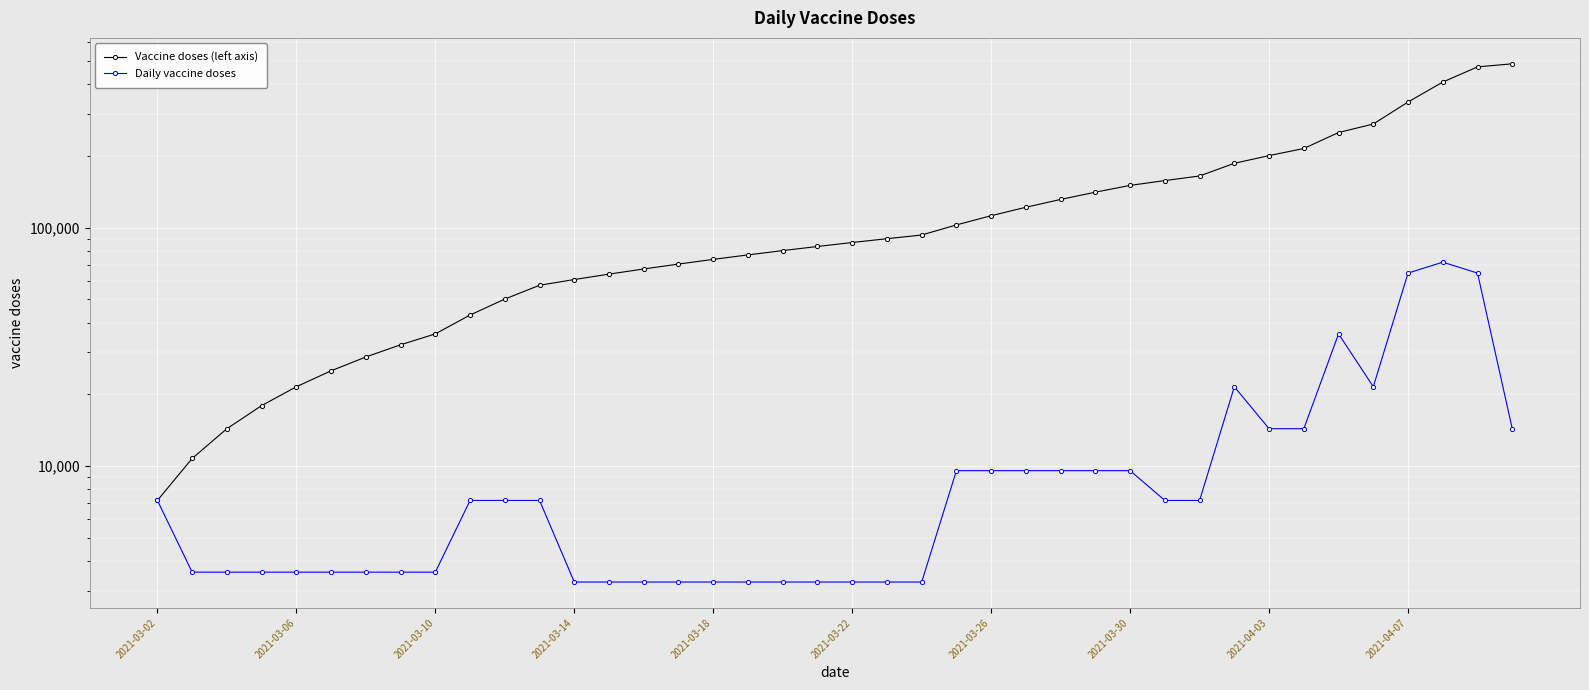

How many lines are shown in the chart?

2